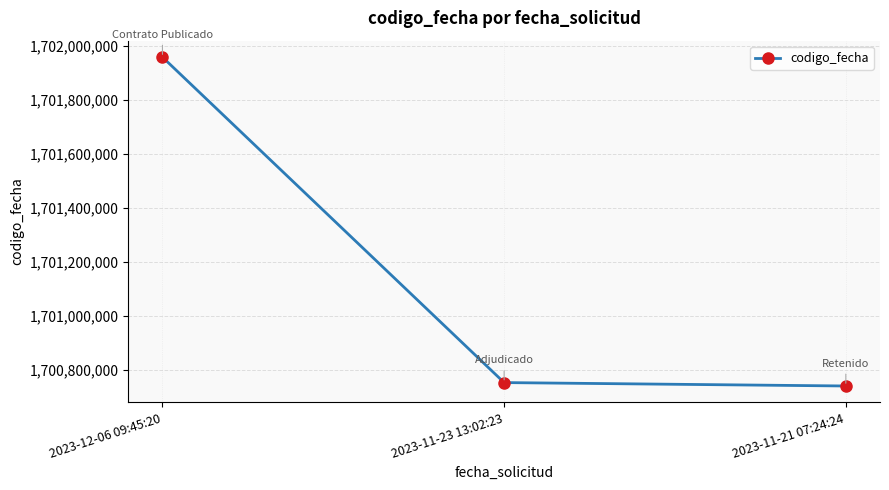

True or false: the data shows 1700740531 at 2023-11-21 07:24:24.

True